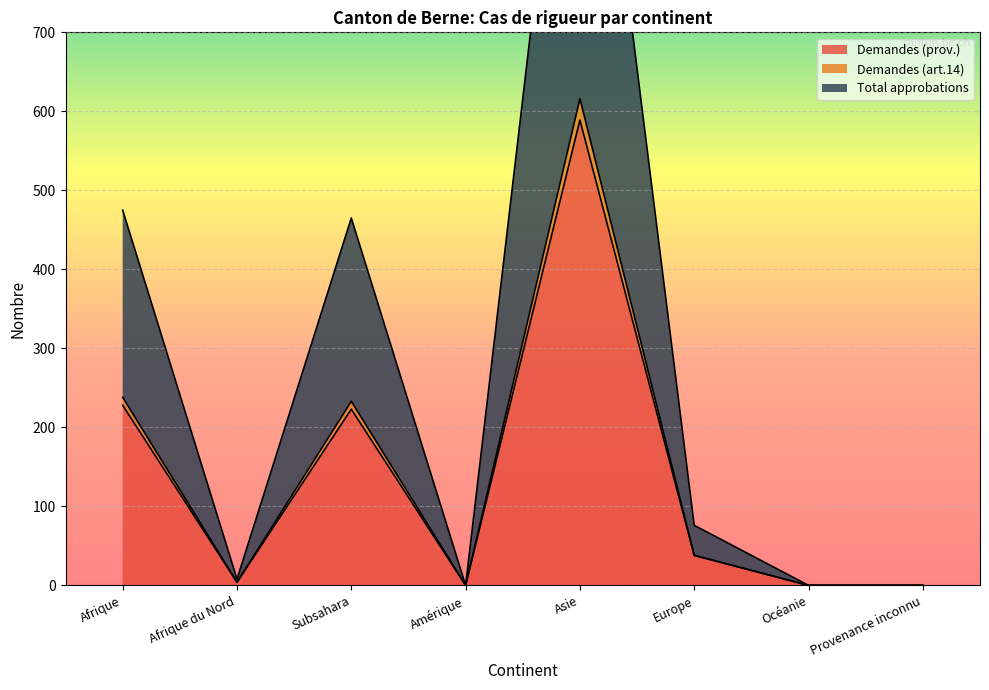

What is the approximate value of Demandes (prov.) at Afrique?

228